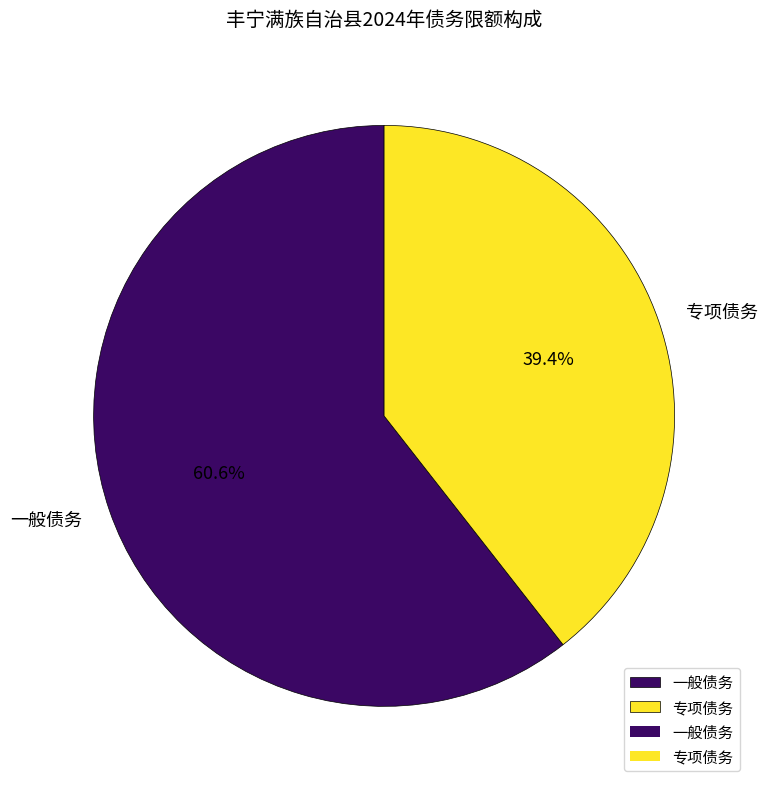

To the nearest percent, what percentage of the pie is 专项债务?

39%